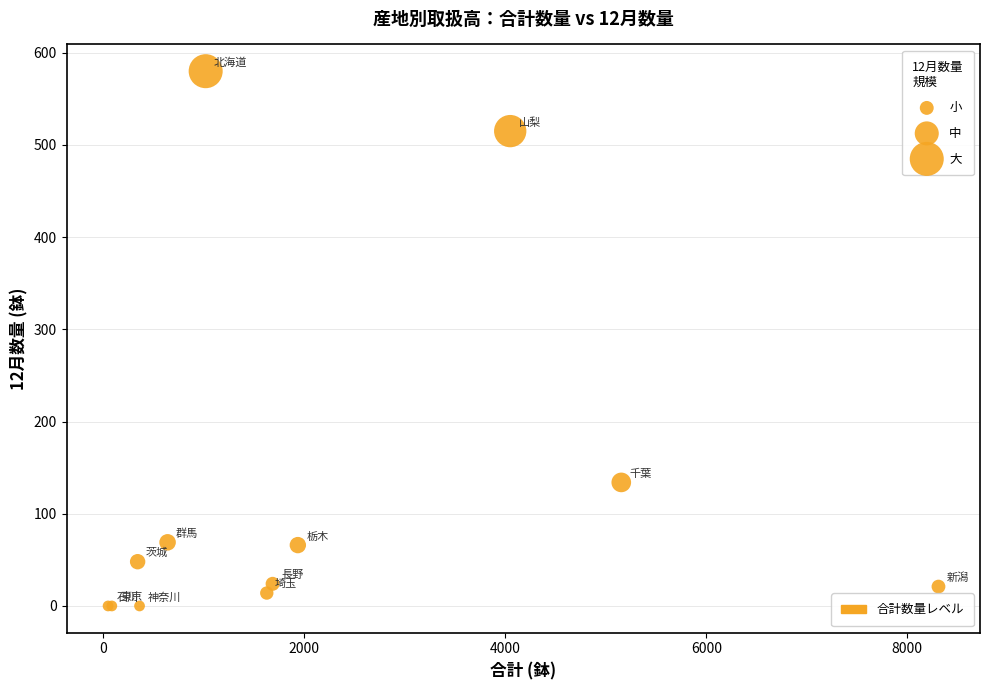

What Y value in the scatter plot is closest to 290?

134